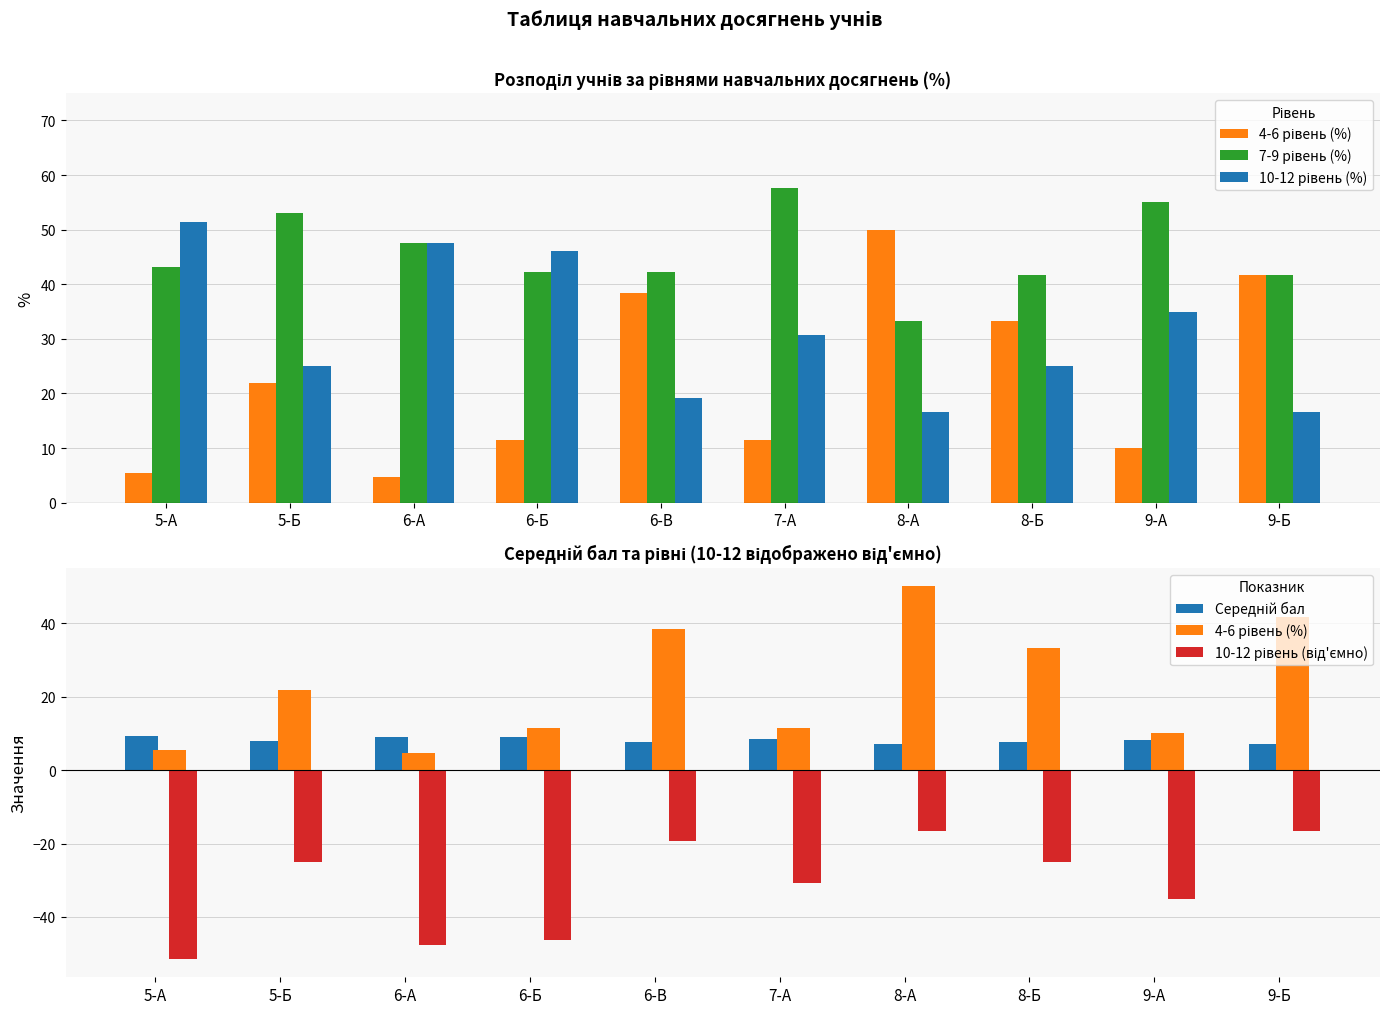

Are the bars horizontal?

No